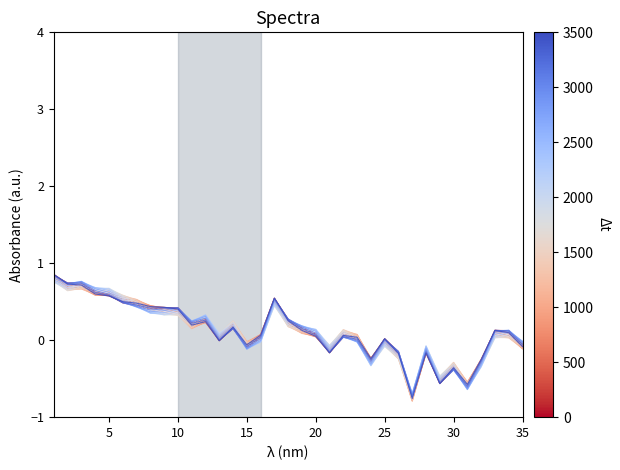

True or false: $\Delta t$=3500 has a value of 0.7 at 25.

False